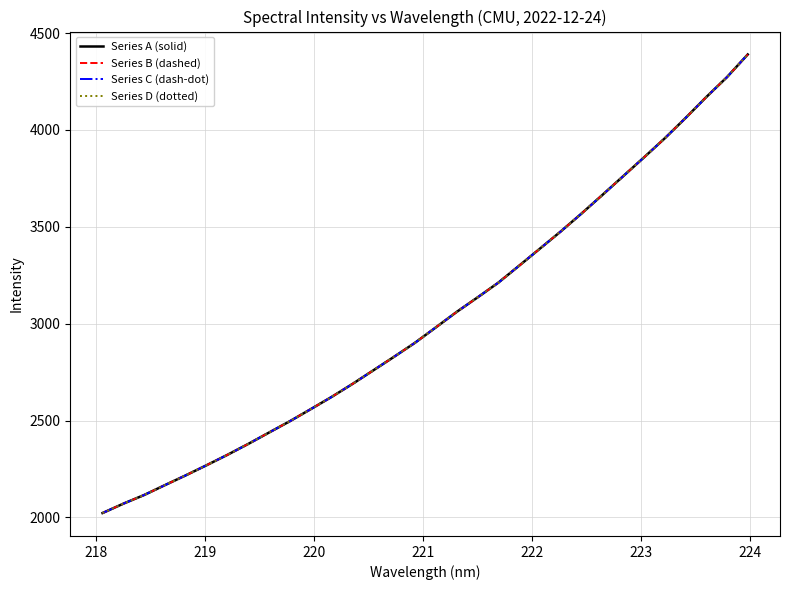

Does the chart have visible grid lines?

Yes